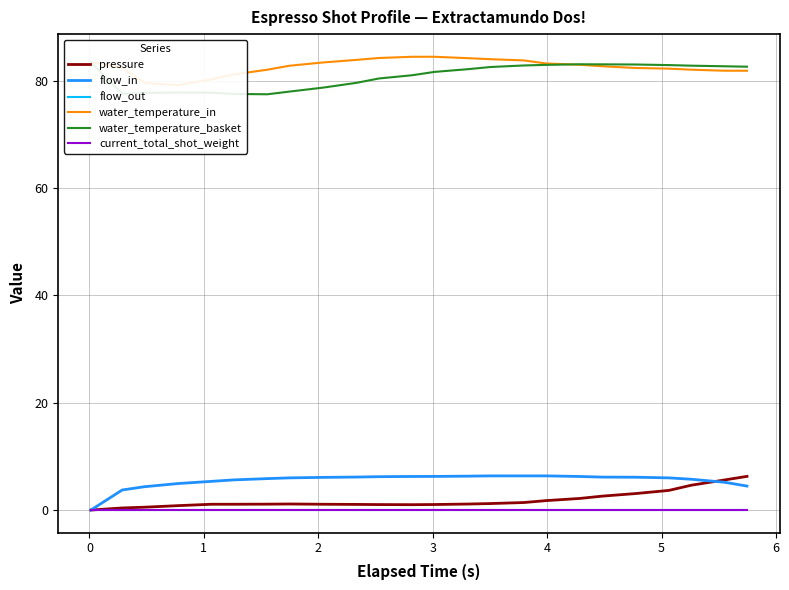

What is the label of the 7th point from the left?

5